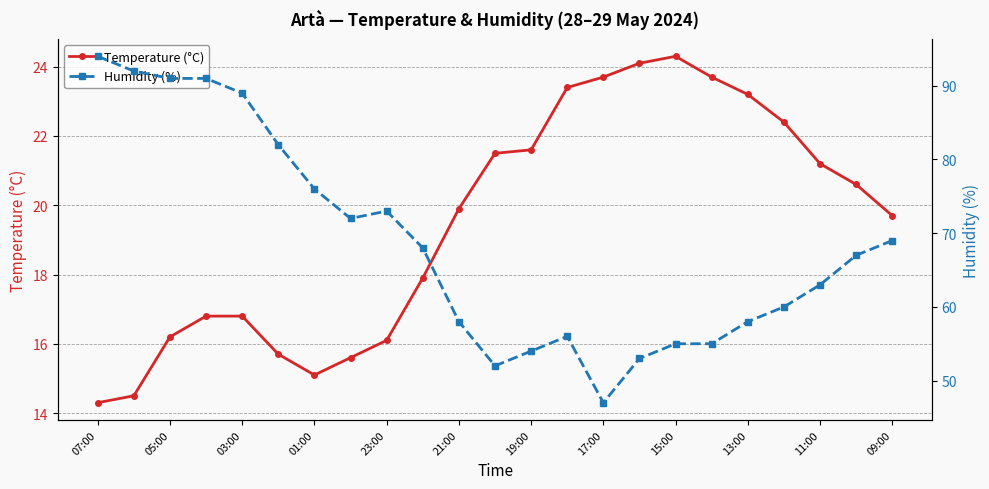

What is the maximum value for Temperature (°C)?

24.3